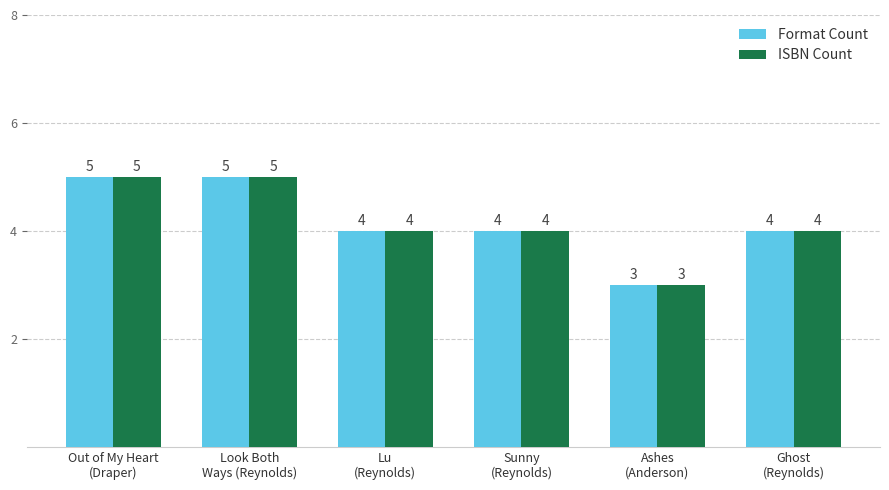

What is the smallest value displayed?

3